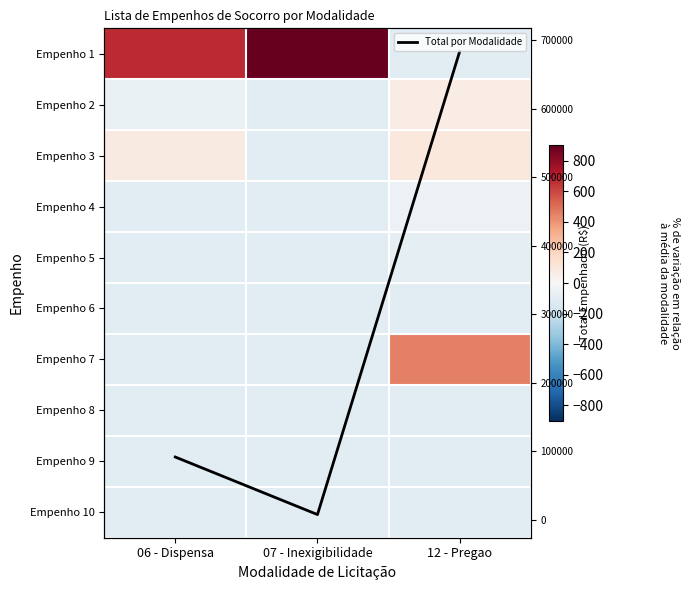

Between 06 - Dispensa and 12 - Pregao, which series saw the biggest shift?

Total por Modalidade